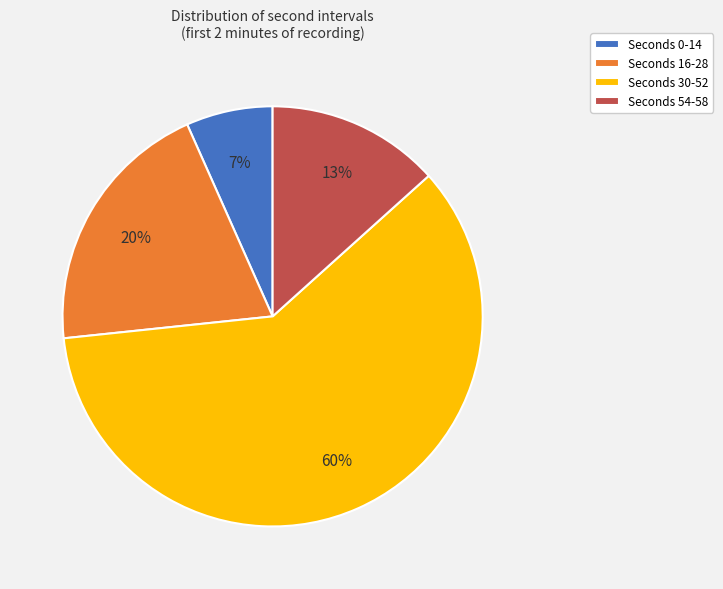

Is there a majority slice in this chart?

Yes